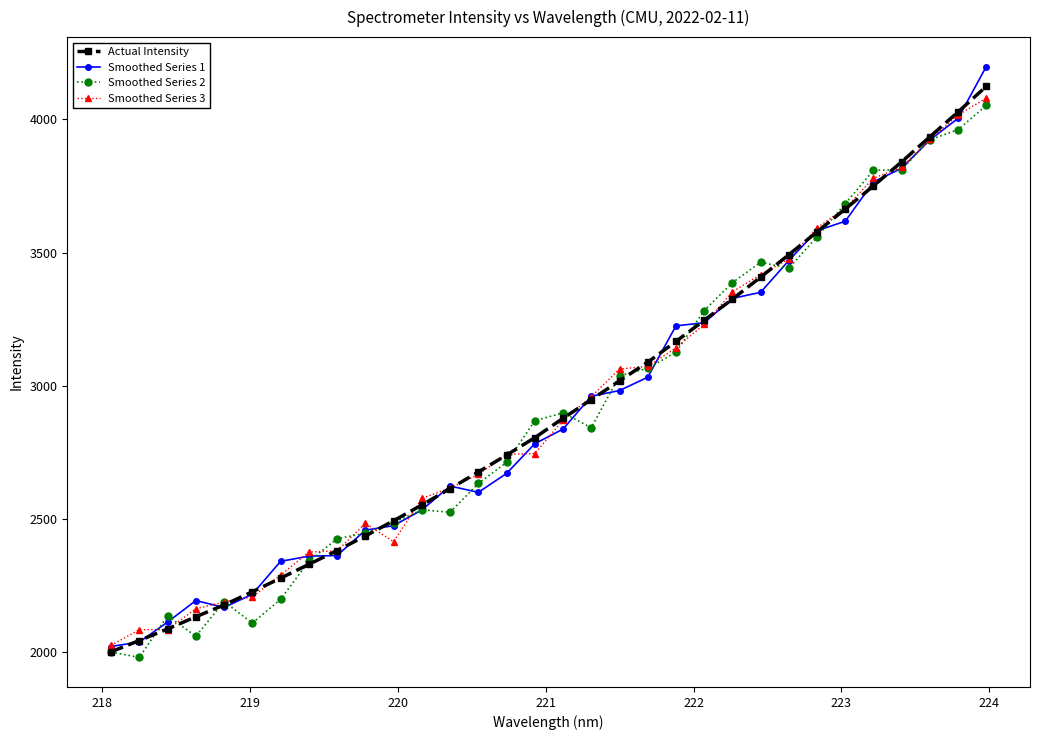

What is the difference between the maximum and minimum values in the Smoothed Series 1 series?

2177.3